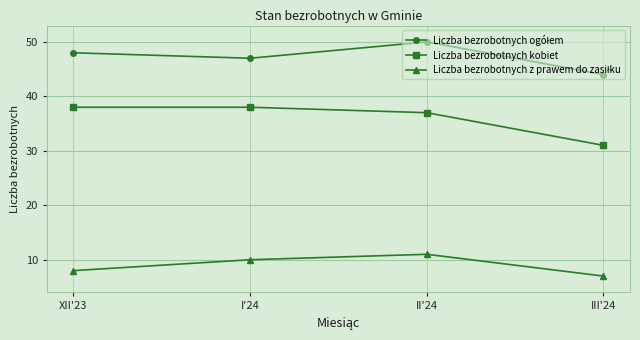

What is the total value across all series at III'24?

82